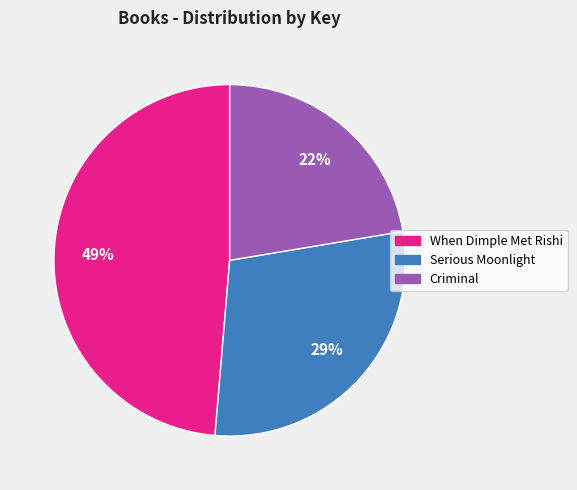

Combined, do Serious Moonlight and When Dimple Met Rishi account for over 50%?

Yes